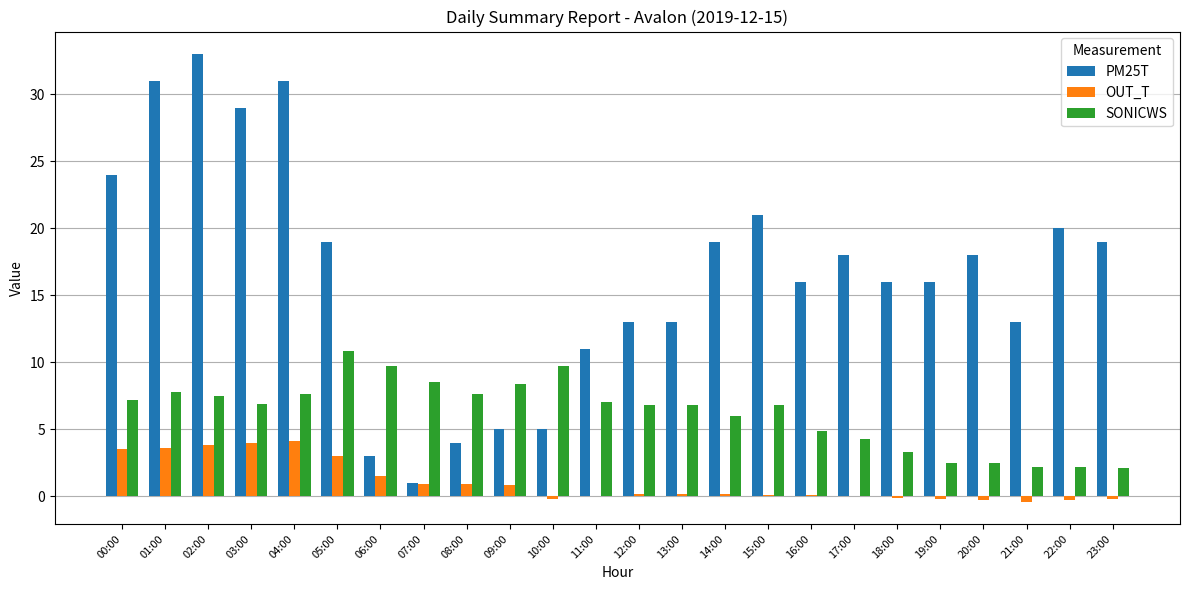

At which category does the chart reach its peak across all series?

02:00